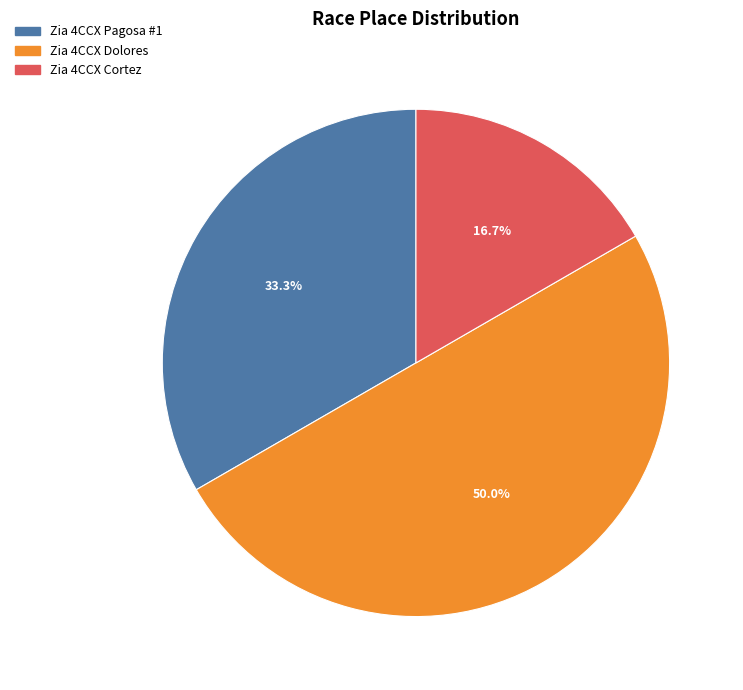

Does Zia 4CCX Cortez account for over 50% of the chart?

No